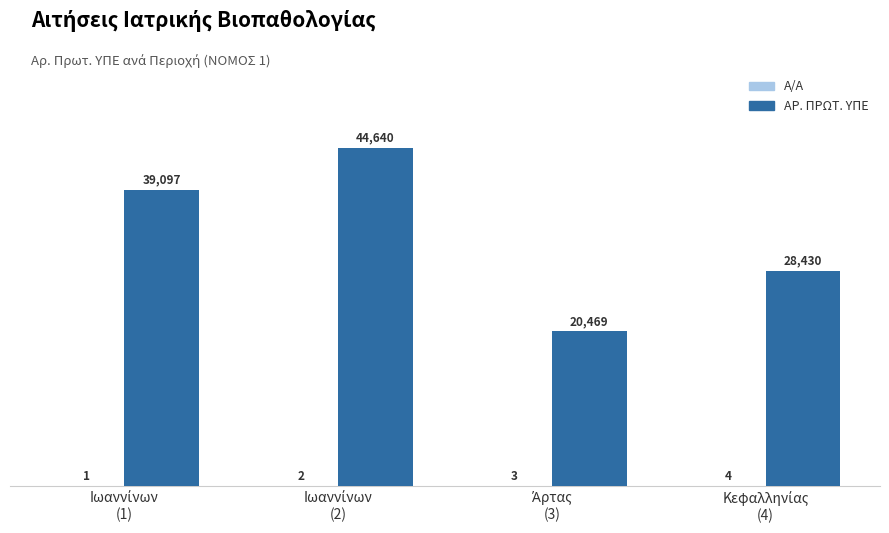

What is the highest value of the ΑΡ. ΠΡΩΤ. ΥΠΕ series?

44640